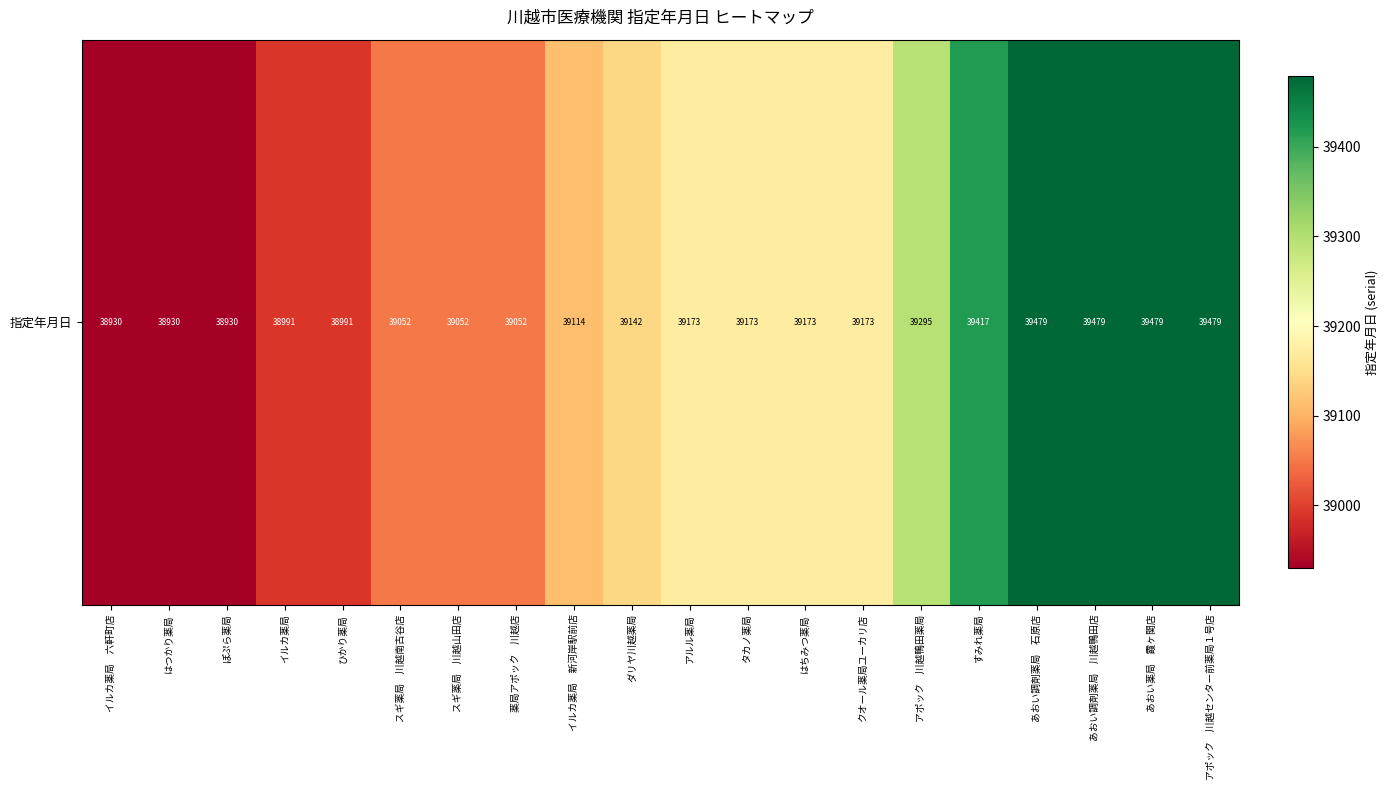

Is it true that the value at アルル薬局 is 51820?

False